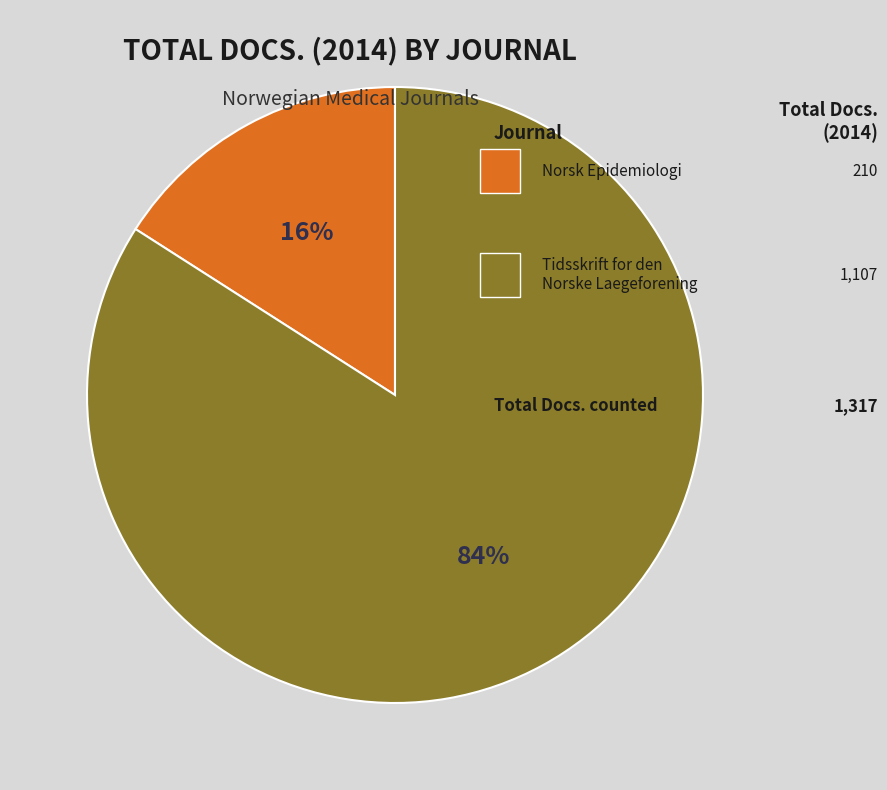

Is there a majority slice in this chart?

Yes